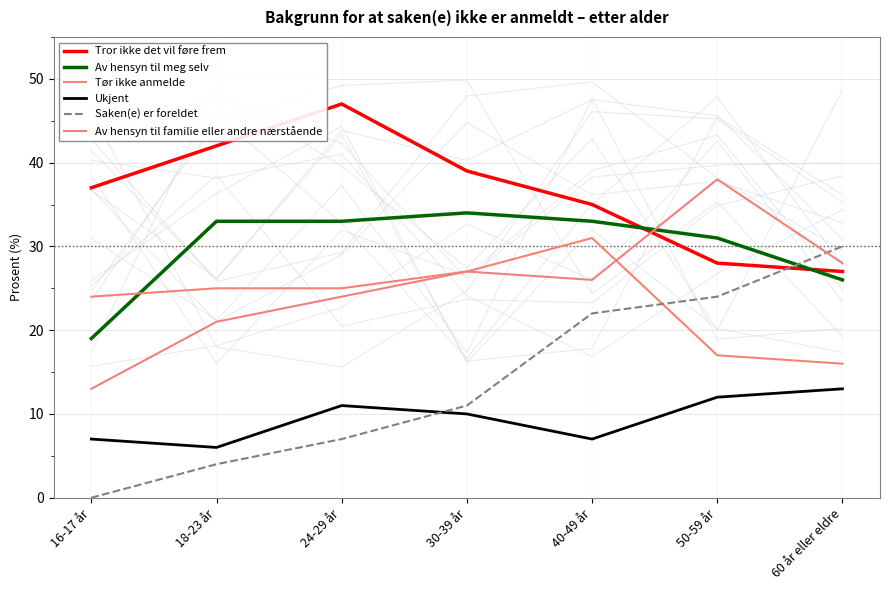

How many intersections are there between Av hensyn til familie eller andre nærstående and Tør ikke anmelde?

1